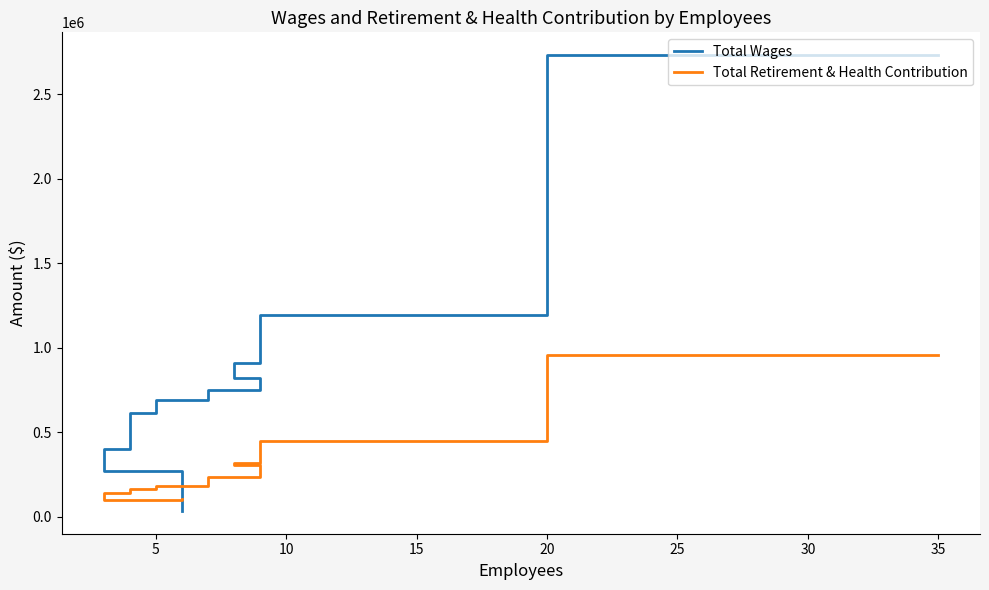

How many lines are shown in the chart?

2